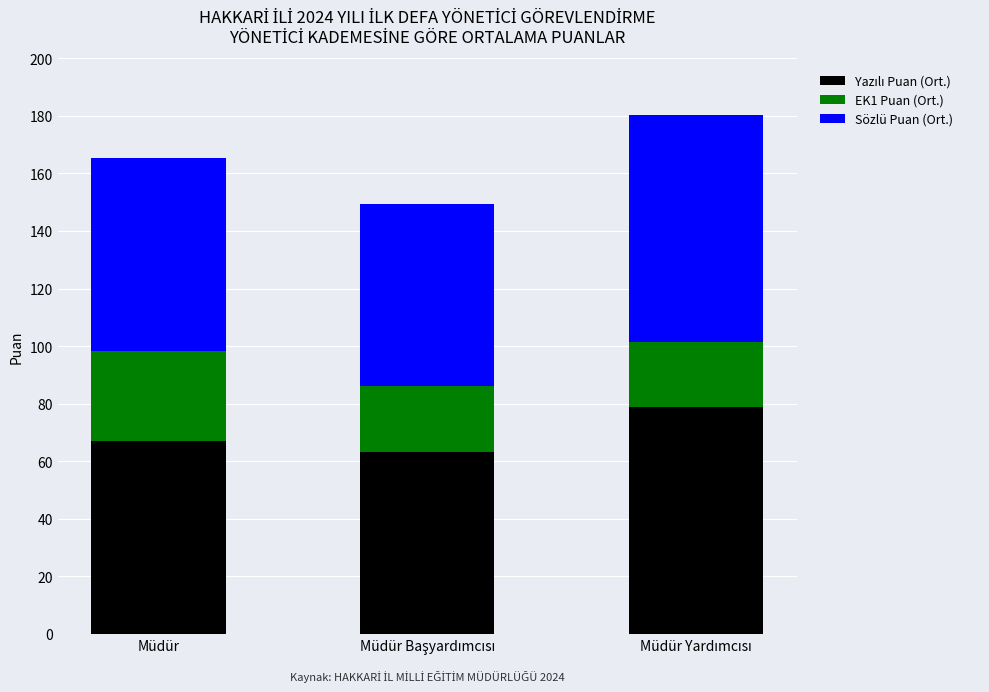

What is the sum of the EK1 Puan (Ort.) values at Müdür Başyardımcısı and Müdür?

53.8